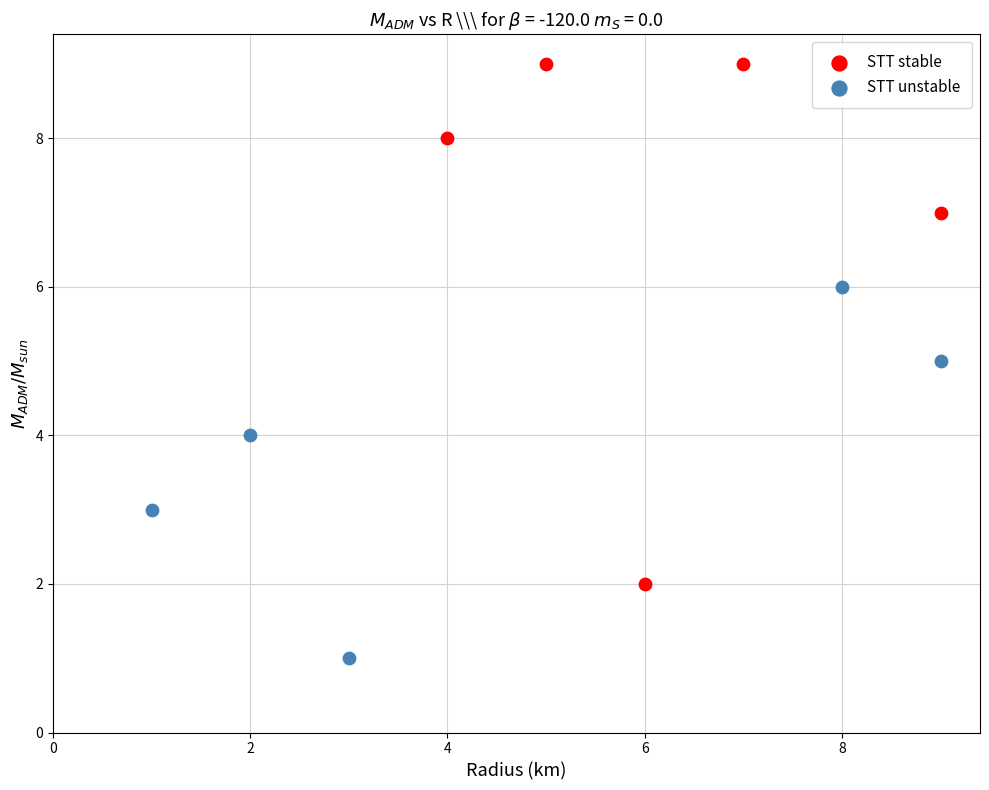

Which series has the widest spread of Y values?

STT stable